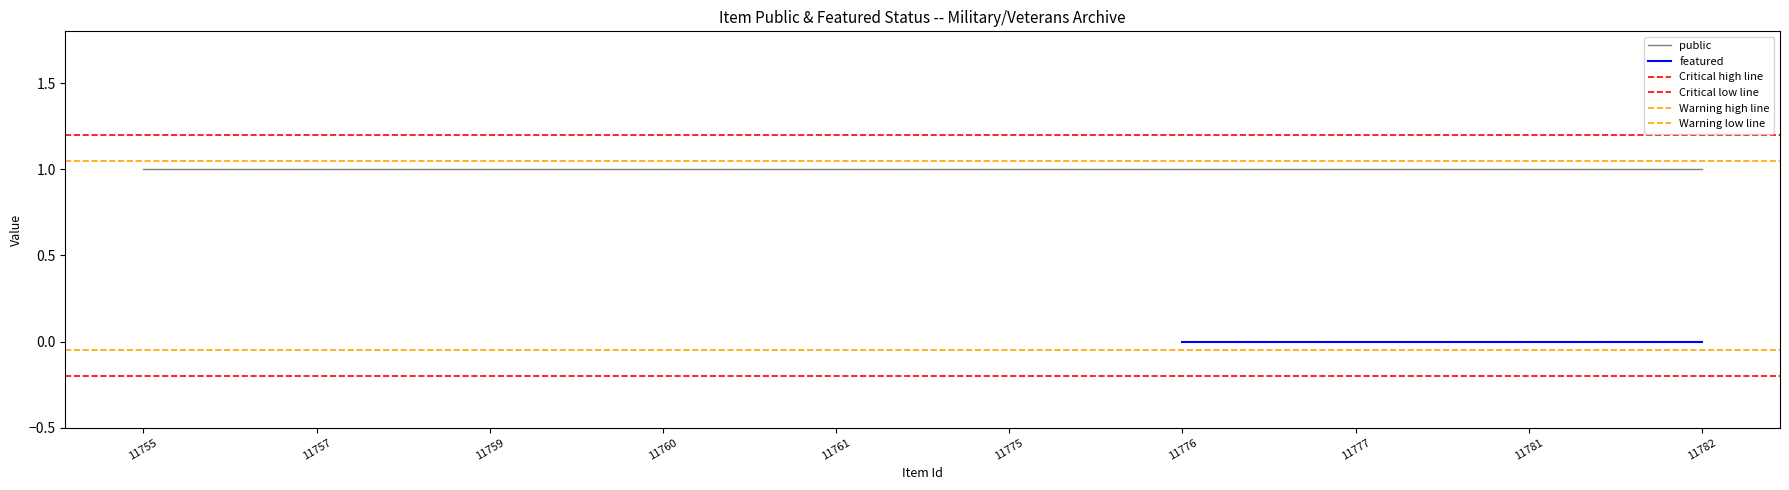

Which label corresponds to the largest value in the chart?

11755